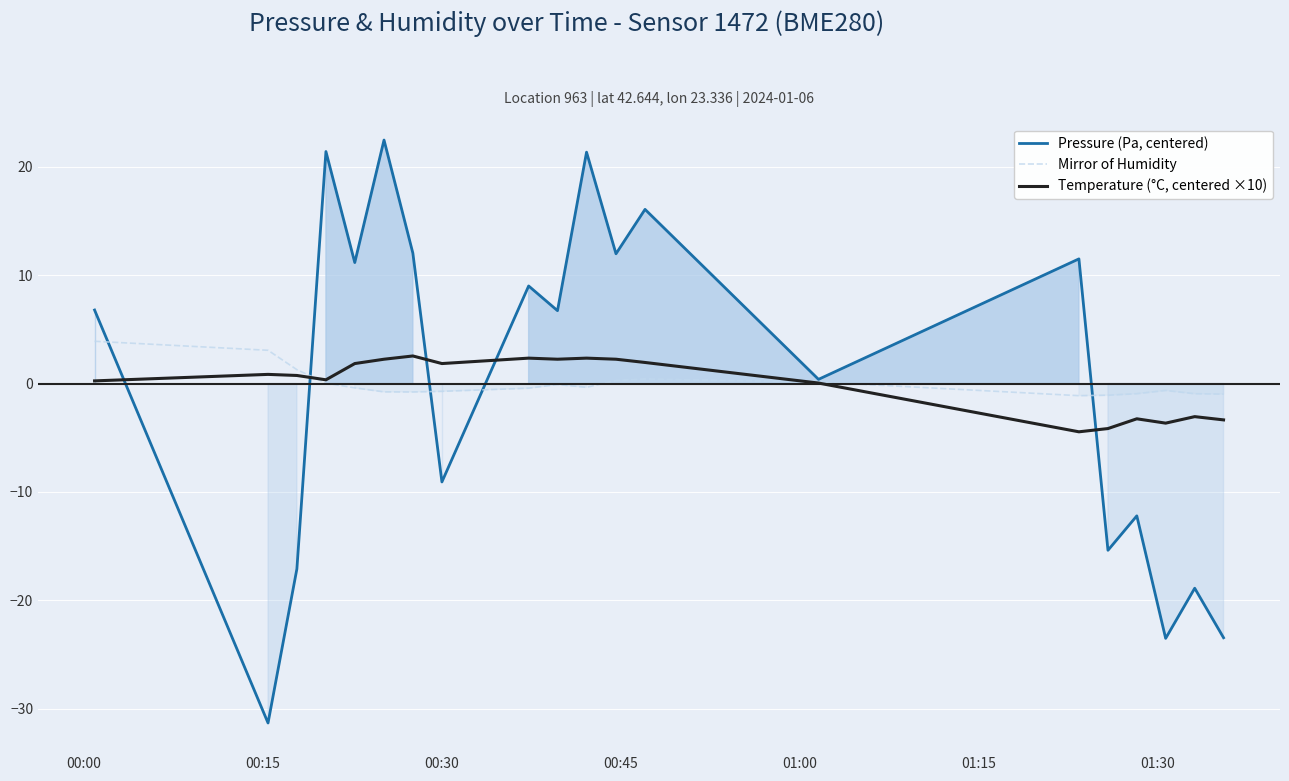

What is the lowest value of the Pressure (Pa, centered) series?

-31.3